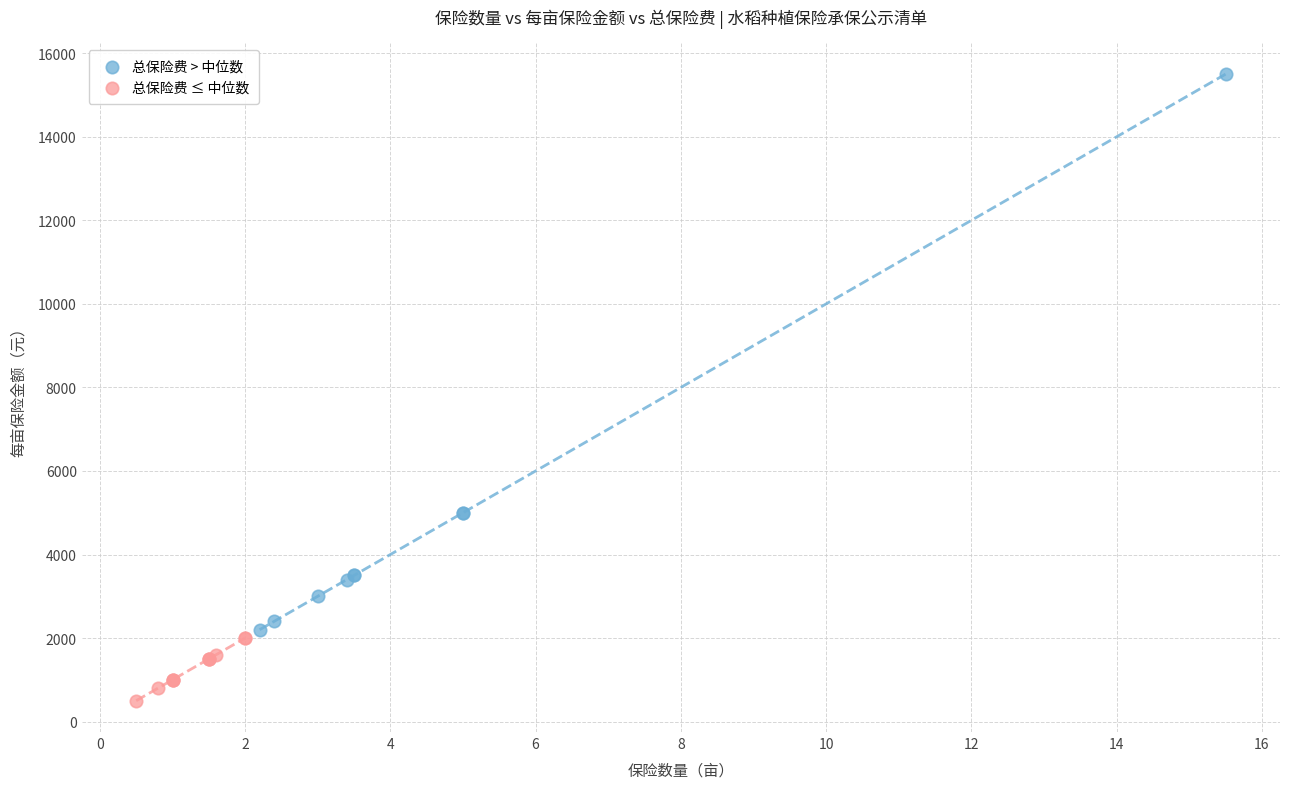

Which series reaches the maximum Y coordinate?

总保险费 > 中位数